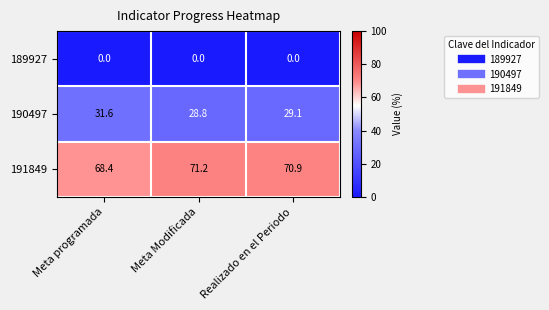

The value of 190497 at Meta Modificada is 13.7. True or false?

False